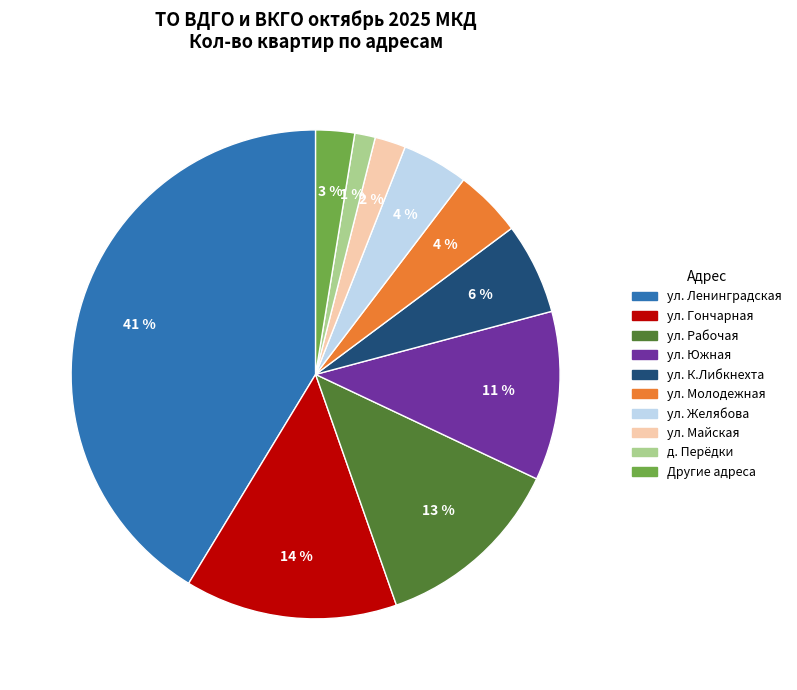

Is there any slice that represents more than half of the pie?

No